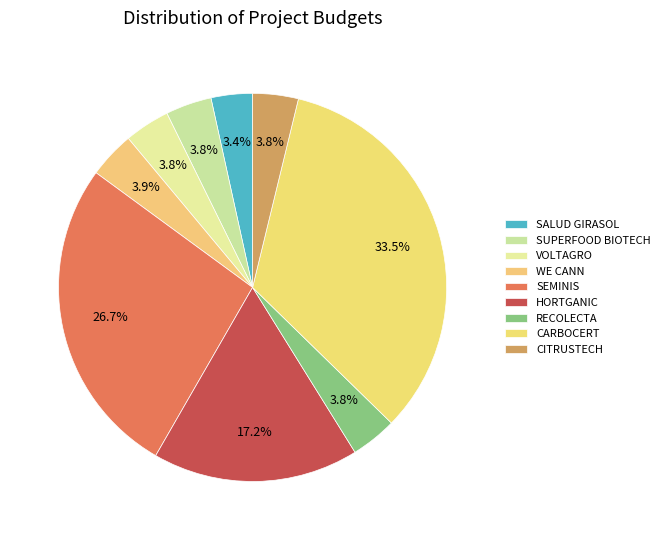

What portion of the pie excludes CITRUSTECH?

96.2%